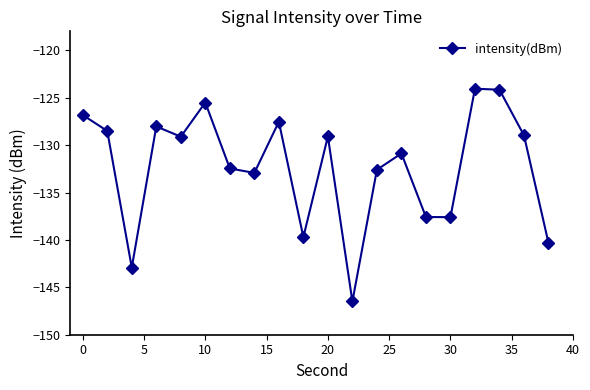

How many interior local valleys (lower than both neighbors) does the data have?

6